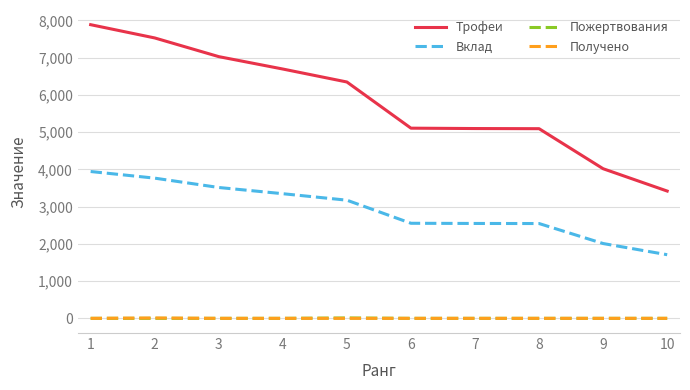

How many lines are shown in the chart?

4